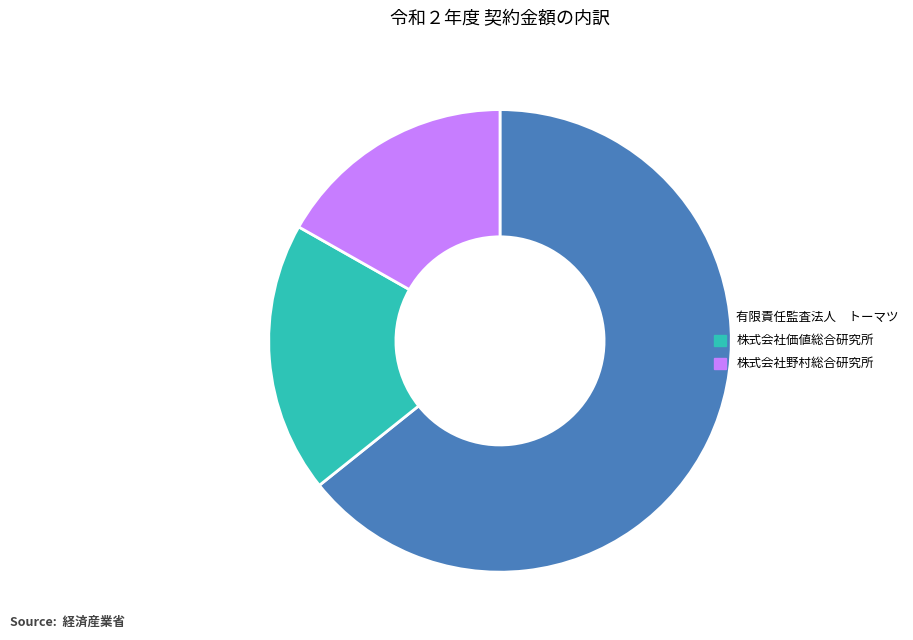

Between 有限責任監査法人 トーマツ and 株式会社野村総合研究所, which is larger?

有限責任監査法人 トーマツ